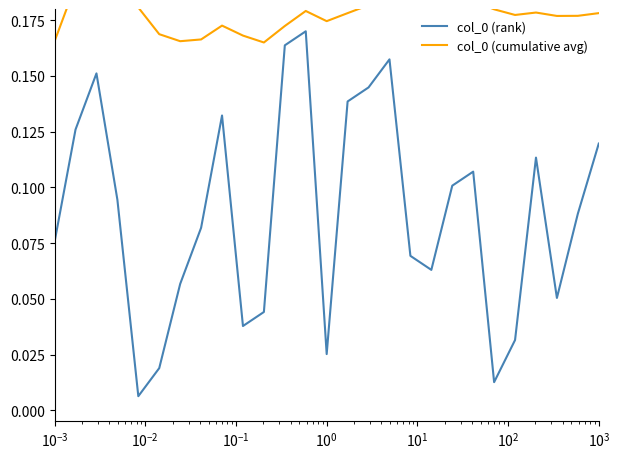

Count the col_0 (cumulative avg) values in the range 0 to 1.

27